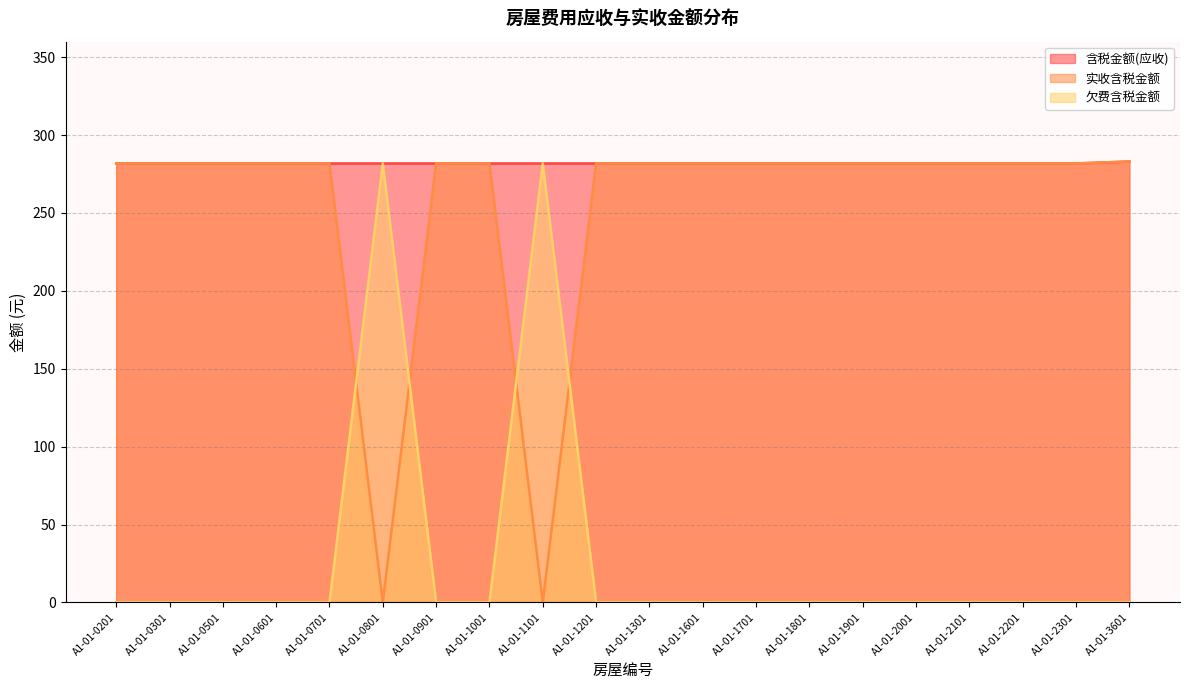

What is the sum of all 实收含税金额 values?

5073.6